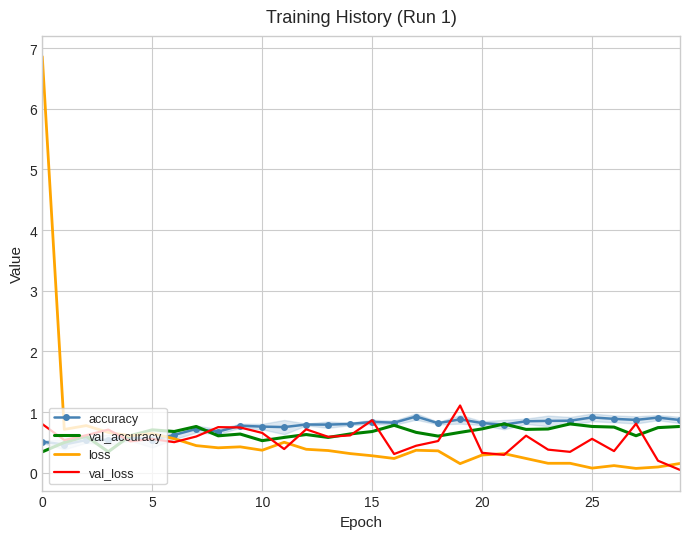

After their last crossing, which series has the higher values: val_accuracy or loss?

val_accuracy